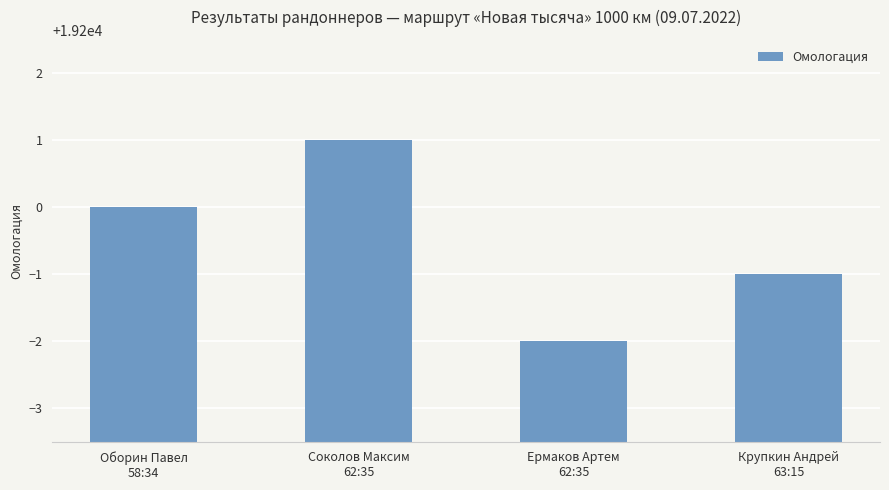

What is the change in value from Оборин Павел
58:34 to Крупкин Андрей
63:15?

-1